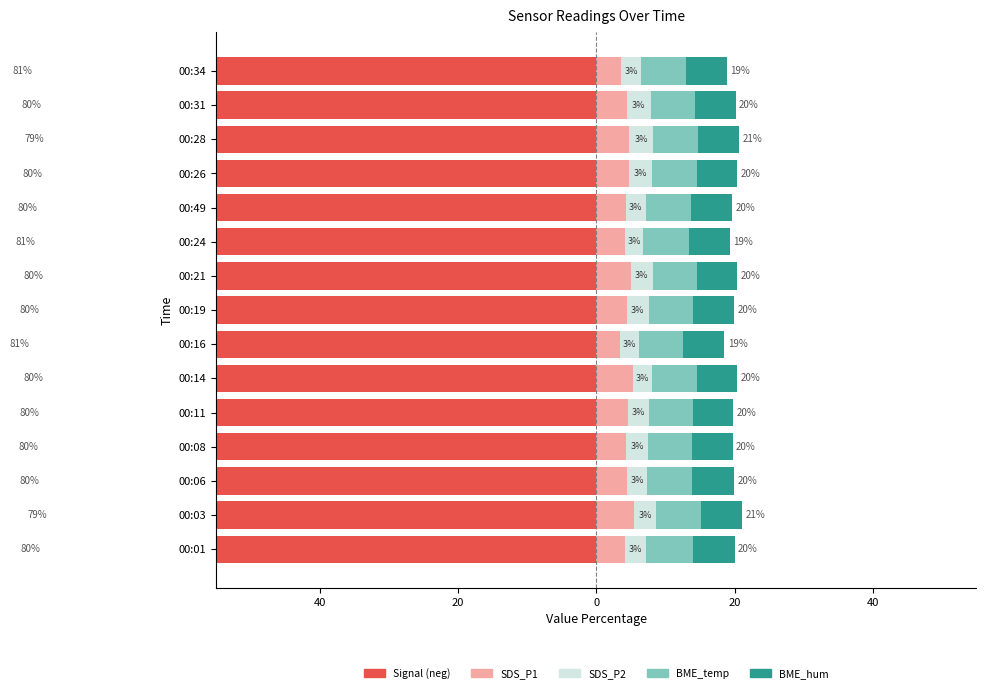

How many series are shown in this chart?

5